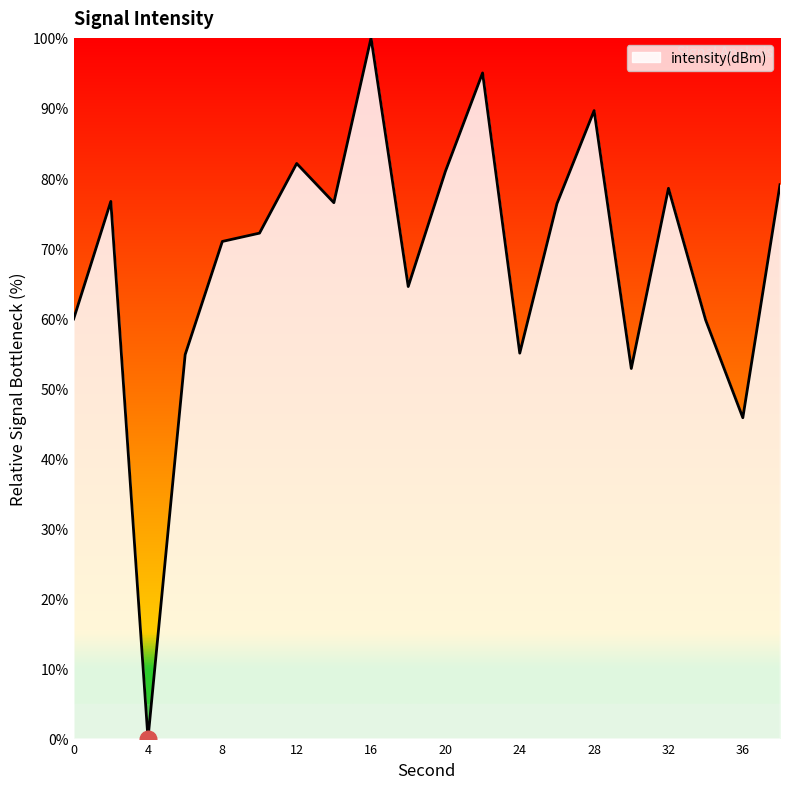

Is this an area chart (filled region under the line)?

Yes